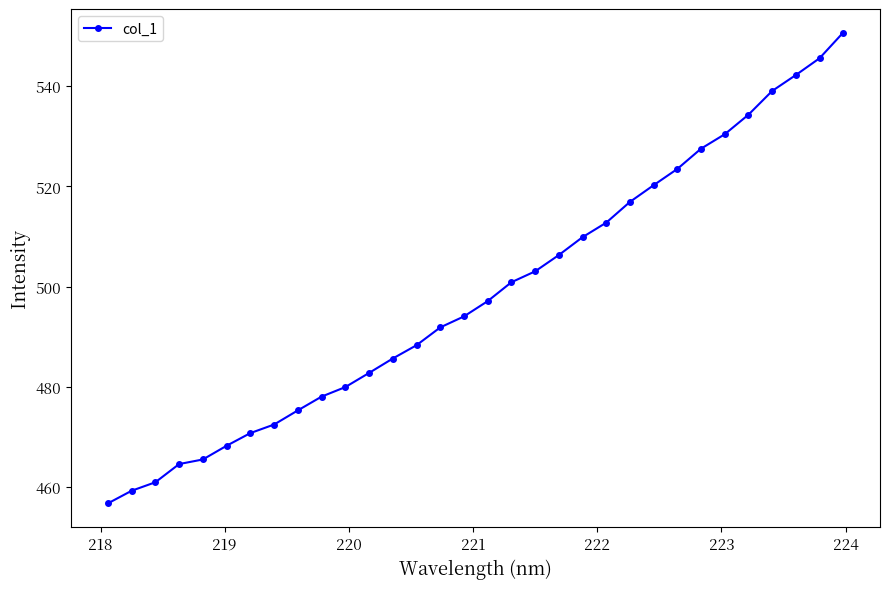

What is the average value?

498.6